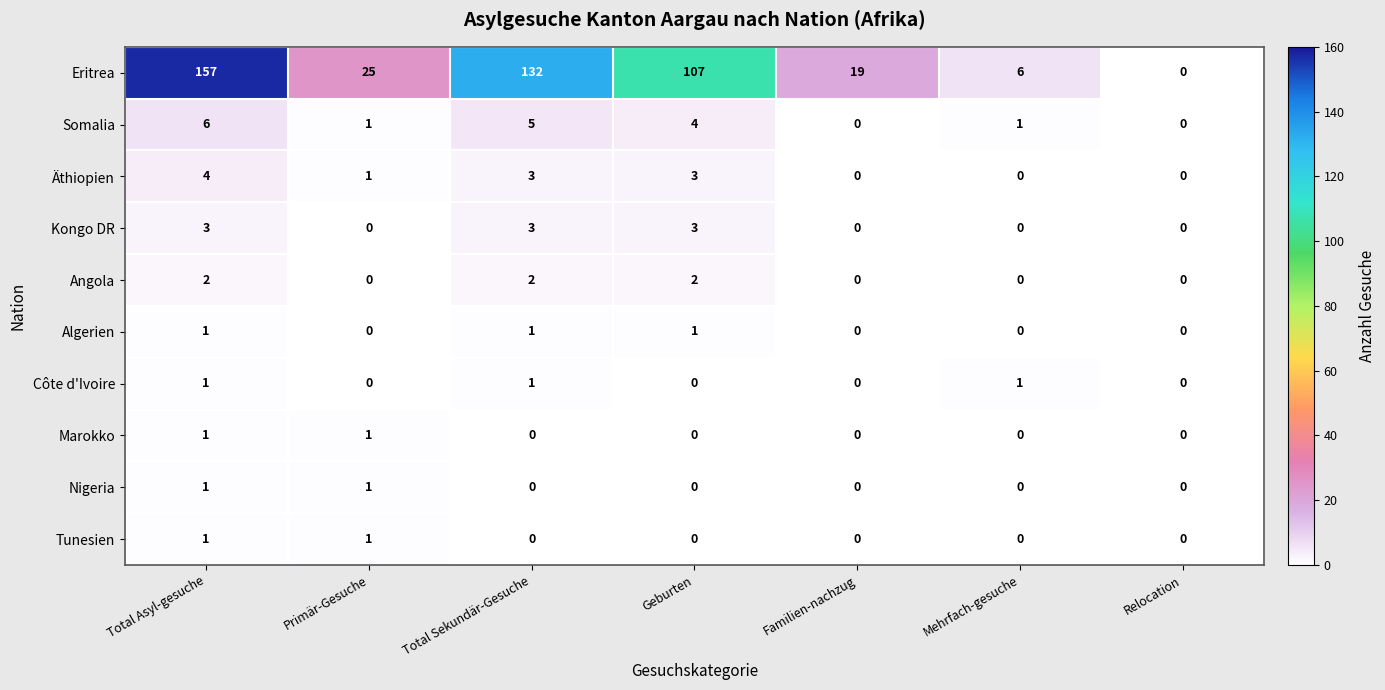

What is the difference between the maximum and minimum values in the Äthiopien series?

4